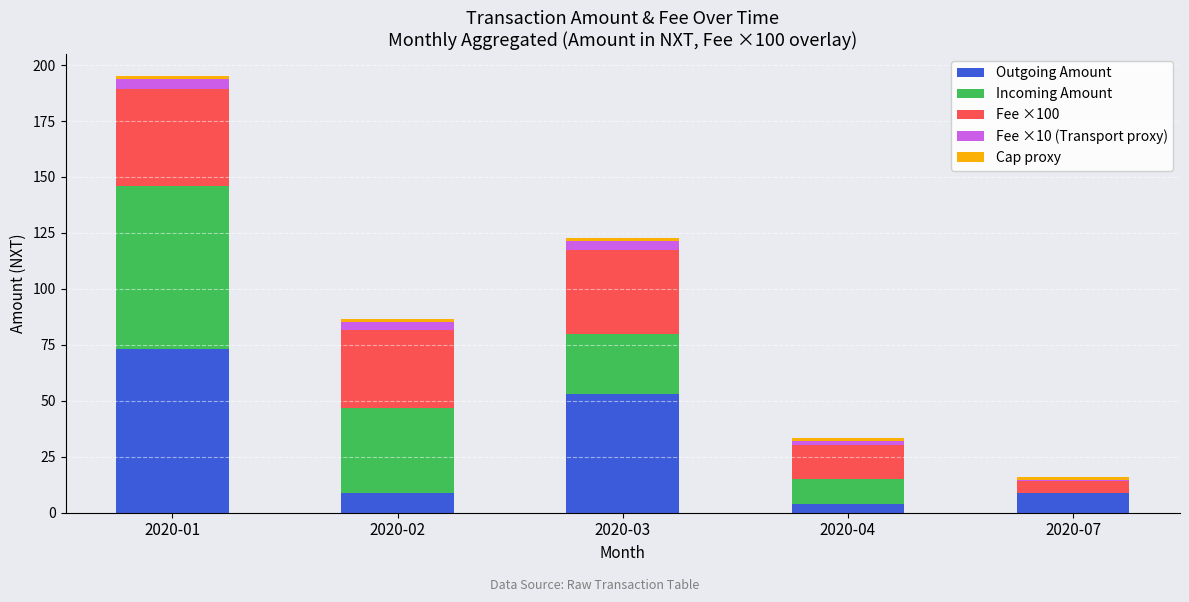

Where does the Outgoing Amount series first go above 9?

2020-01